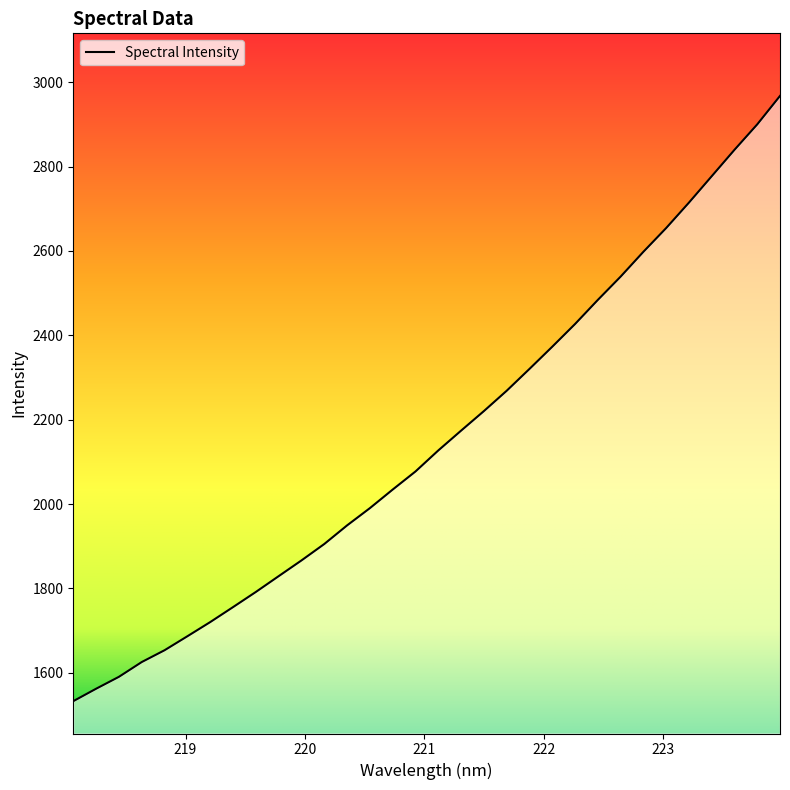

What is the minimum value shown in the chart?

1532.9